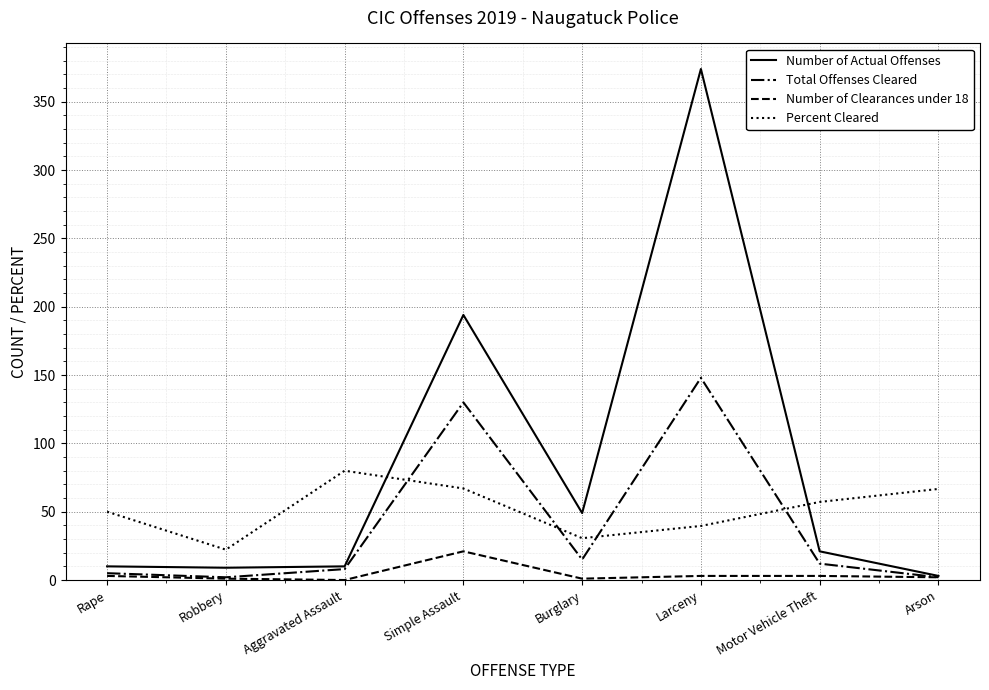

At how many categories does at least one series exceed 328?

1